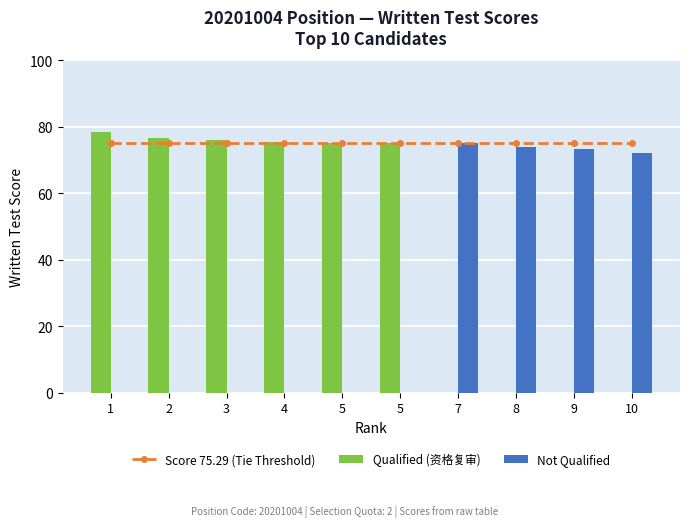

How many values in Qualified (资格复审) are above zero?

6